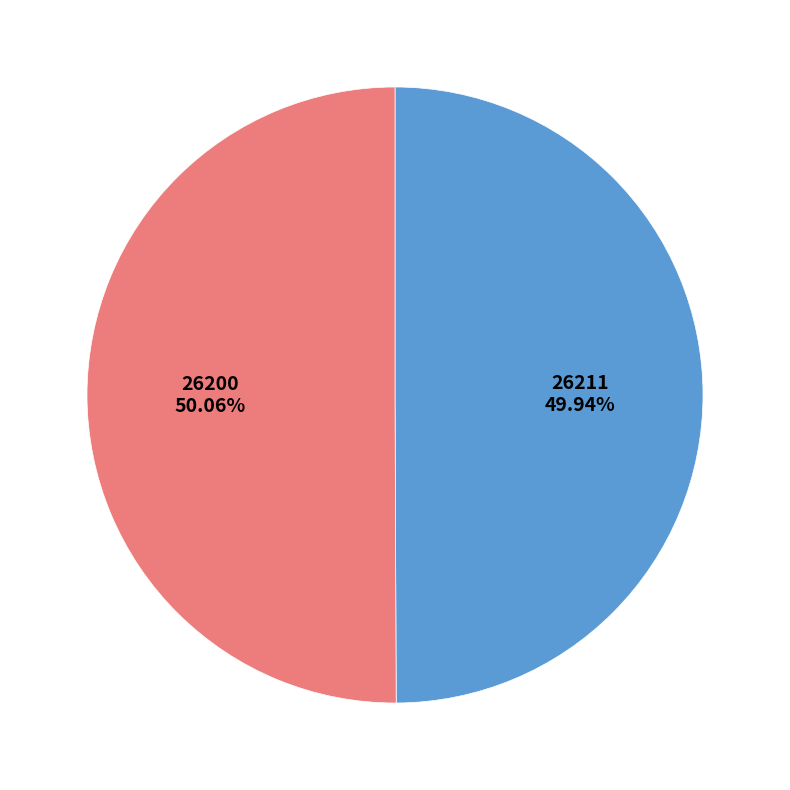

Is there any slice that represents more than half of the pie?

Yes